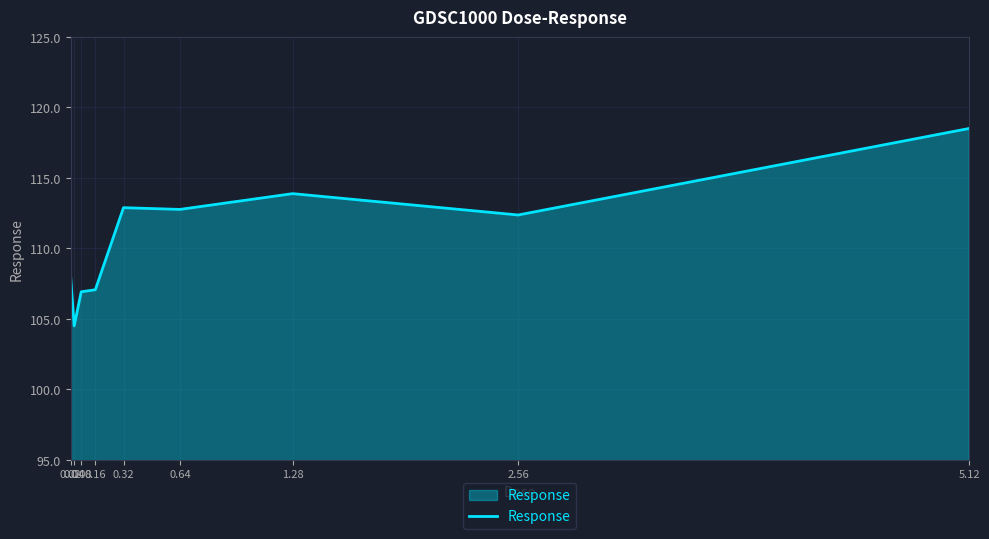

What is the greatest value displayed?

118.5